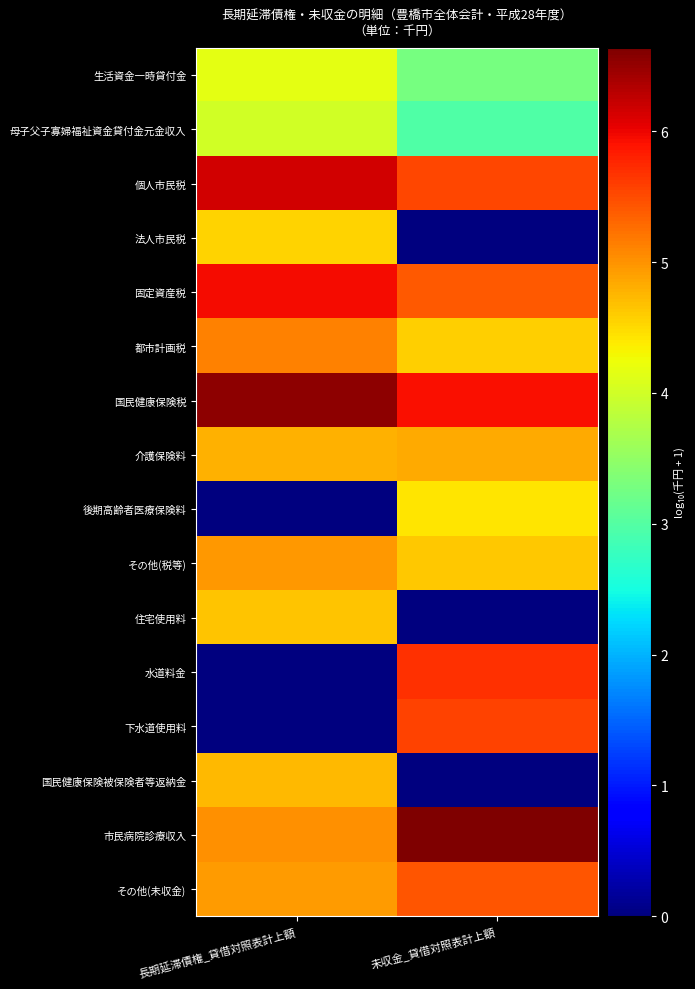

How many series are shown in this chart?

16